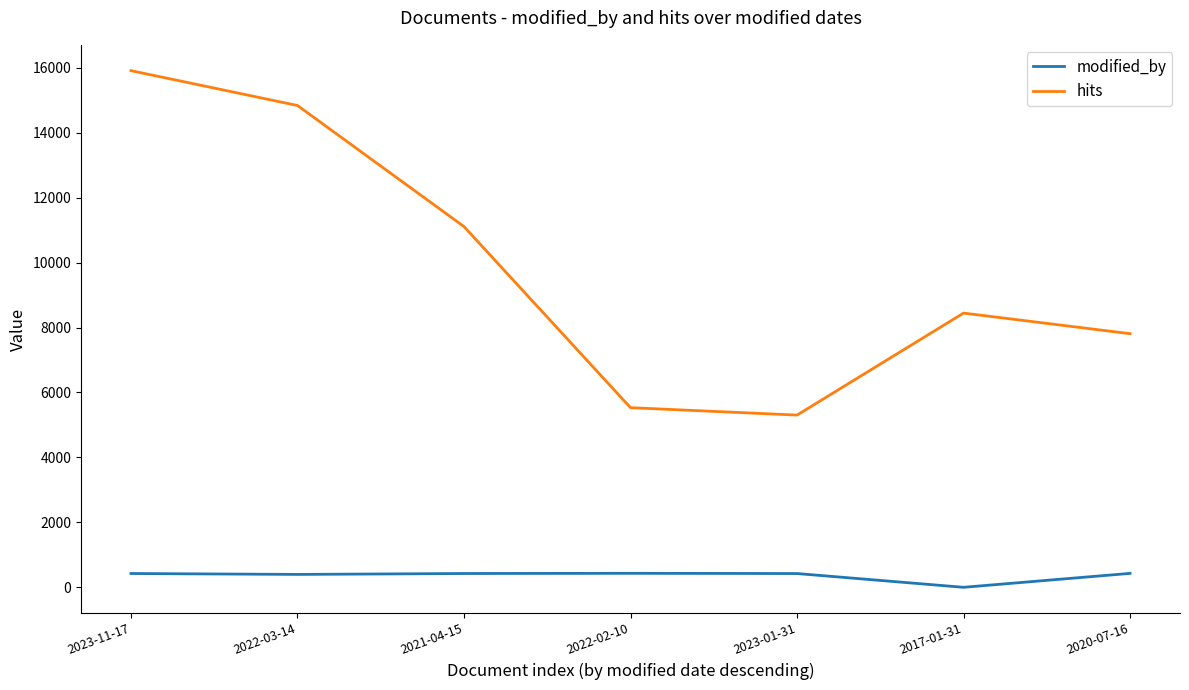

What is the difference between the second highest and minimum values in the modified_by series?

429